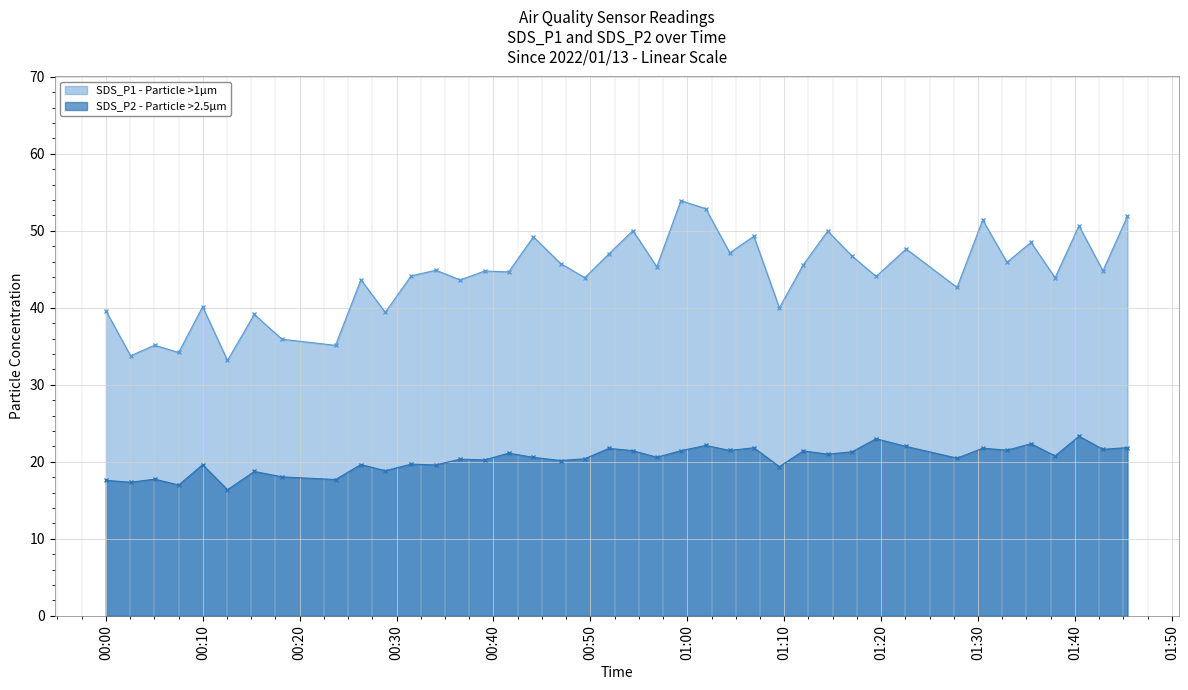

True or false: SDS_P1 and SDS_P2 intersect in this chart.

False